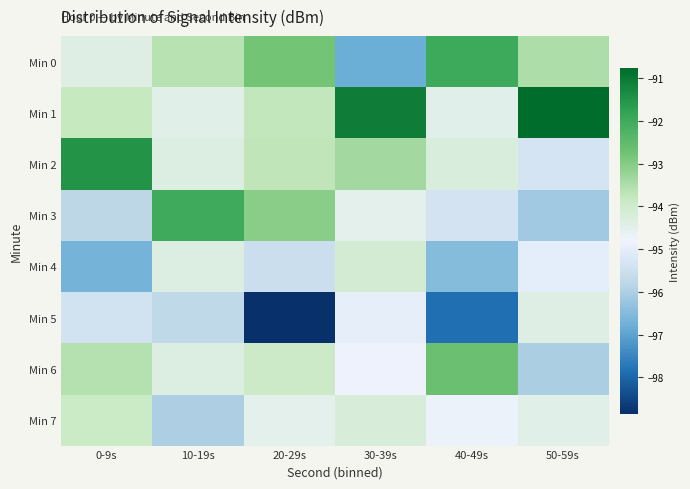

Reading left to right, list all the values displayed in this chart.

Min 0: 0-9s=-94.4	10-19s=-93.6	20-29s=-92.8	30-39s=-96.8	40-49s=-92.0	50-59s=-93.5
Min 1: 0-9s=-93.8	10-19s=-94.5	20-29s=-93.8	30-39s=-91.1	40-49s=-94.5	50-59s=-90.8
Min 2: 0-9s=-91.5	10-19s=-94.4	20-29s=-93.7	30-39s=-93.4	40-49s=-94.2	50-59s=-95.3
Min 3: 0-9s=-95.8	10-19s=-92.0	20-29s=-93.0	30-39s=-94.5	40-49s=-95.3	50-59s=-96.2
Min 4: 0-9s=-96.7	10-19s=-94.4	20-29s=-95.6	30-39s=-94.1	40-49s=-96.5	50-59s=-95.0
Min 5: 0-9s=-95.4	10-19s=-95.7	20-29s=-98.8	30-39s=-95.0	40-49s=-97.8	50-59s=-94.4
Min 6: 0-9s=-93.6	10-19s=-94.4	20-29s=-93.9	30-39s=-94.8	40-49s=-92.6	50-59s=-96.0
Min 7: 0-9s=-93.9	10-19s=-96.0	20-29s=-94.5	30-39s=-94.2	40-49s=-94.7	50-59s=-94.5